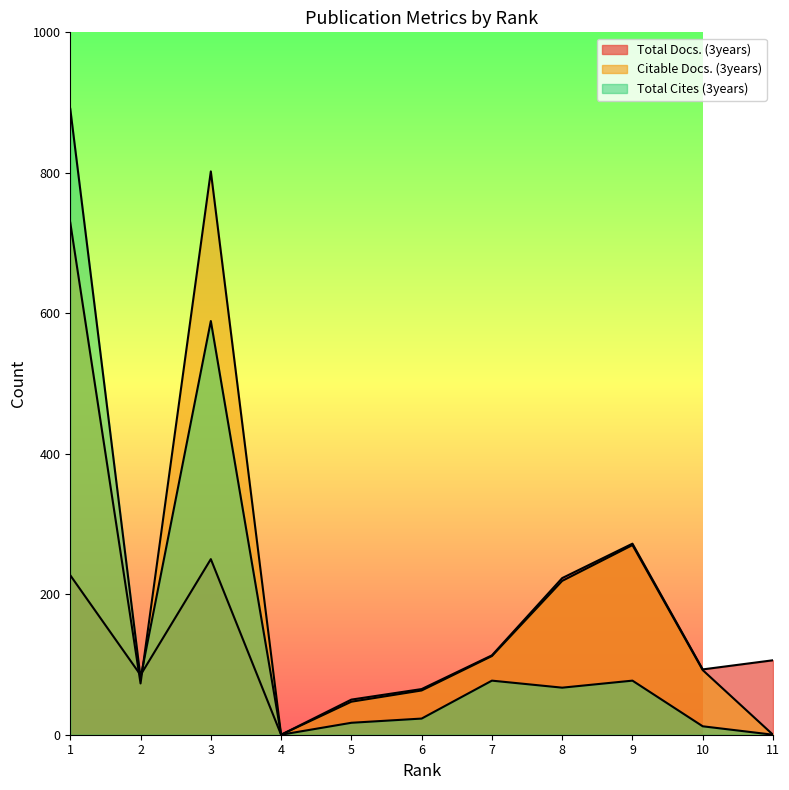

Which series has the largest total across all categories?

Citable Docs. (3years)